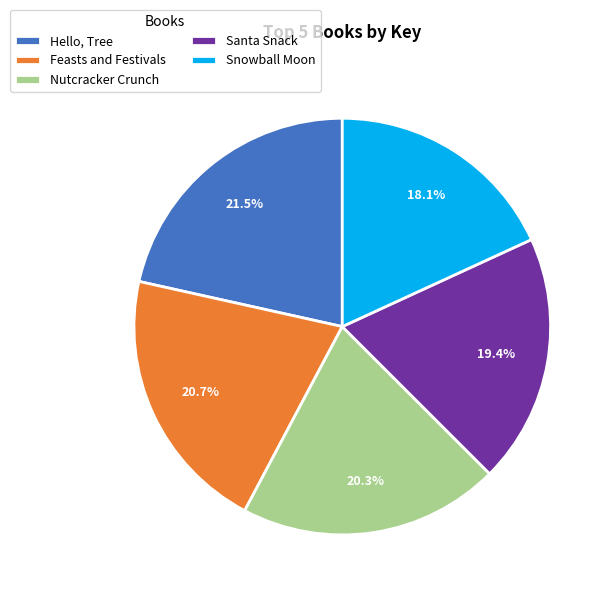

Which has a higher value, Snowball Moon or Nutcracker Crunch?

Nutcracker Crunch